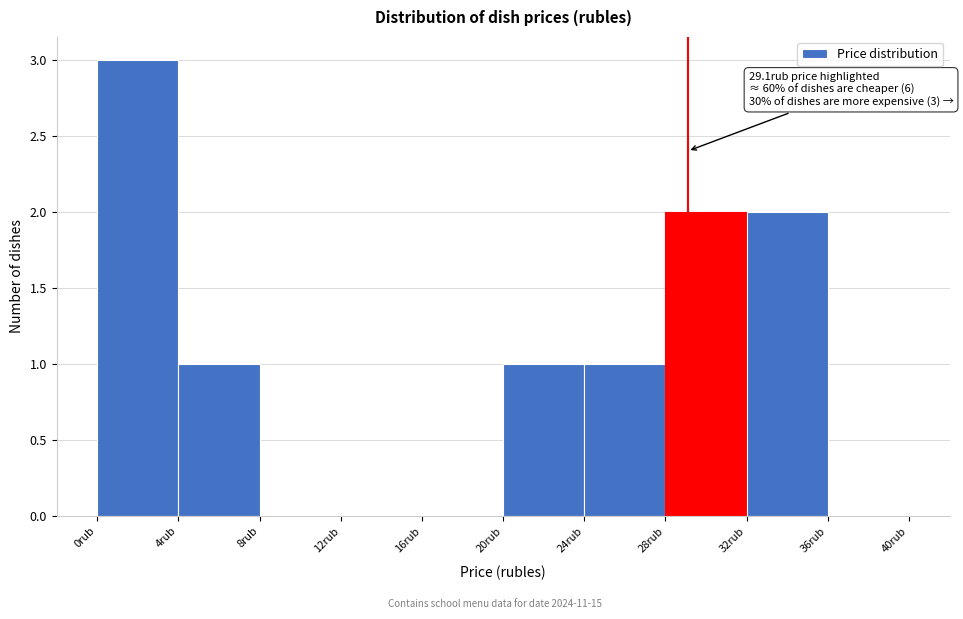

Over which range of the x-axis is the bar tallest?

0 to 4